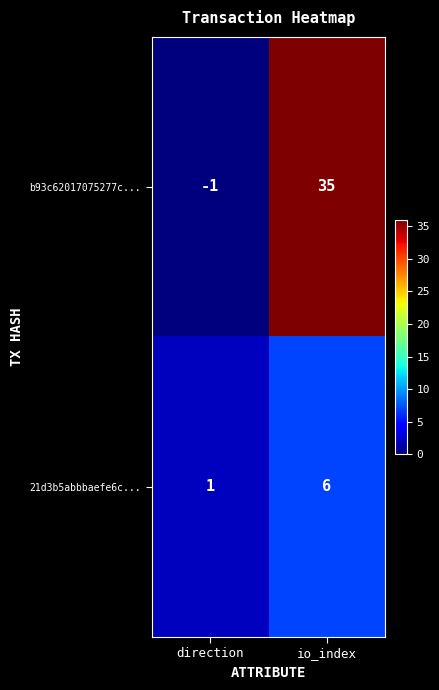

What is the total value across all series at io_index?

41